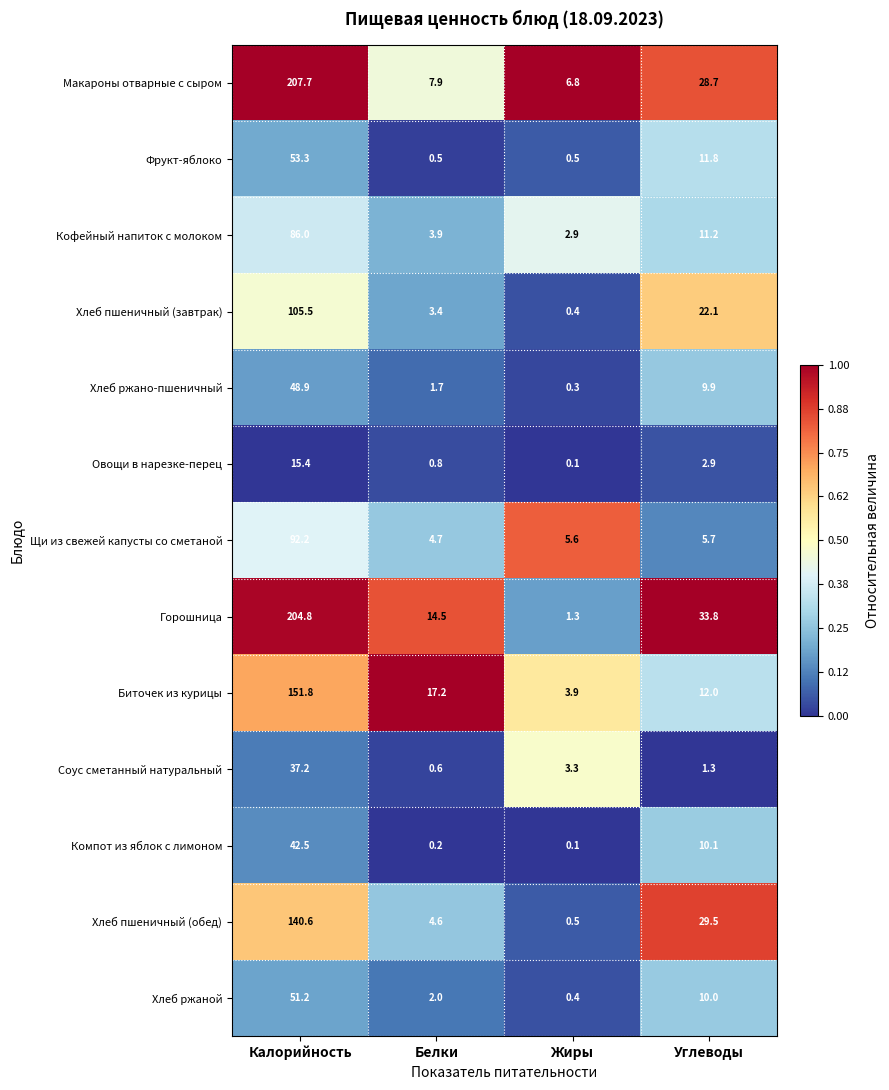

What is the maximum value shown in the chart?

207.7